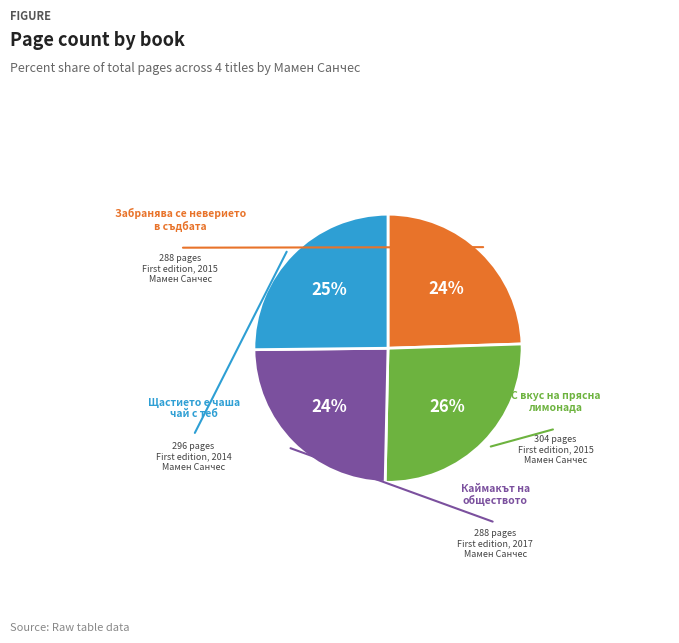

To the nearest percent, what is the average slice percentage?

25%